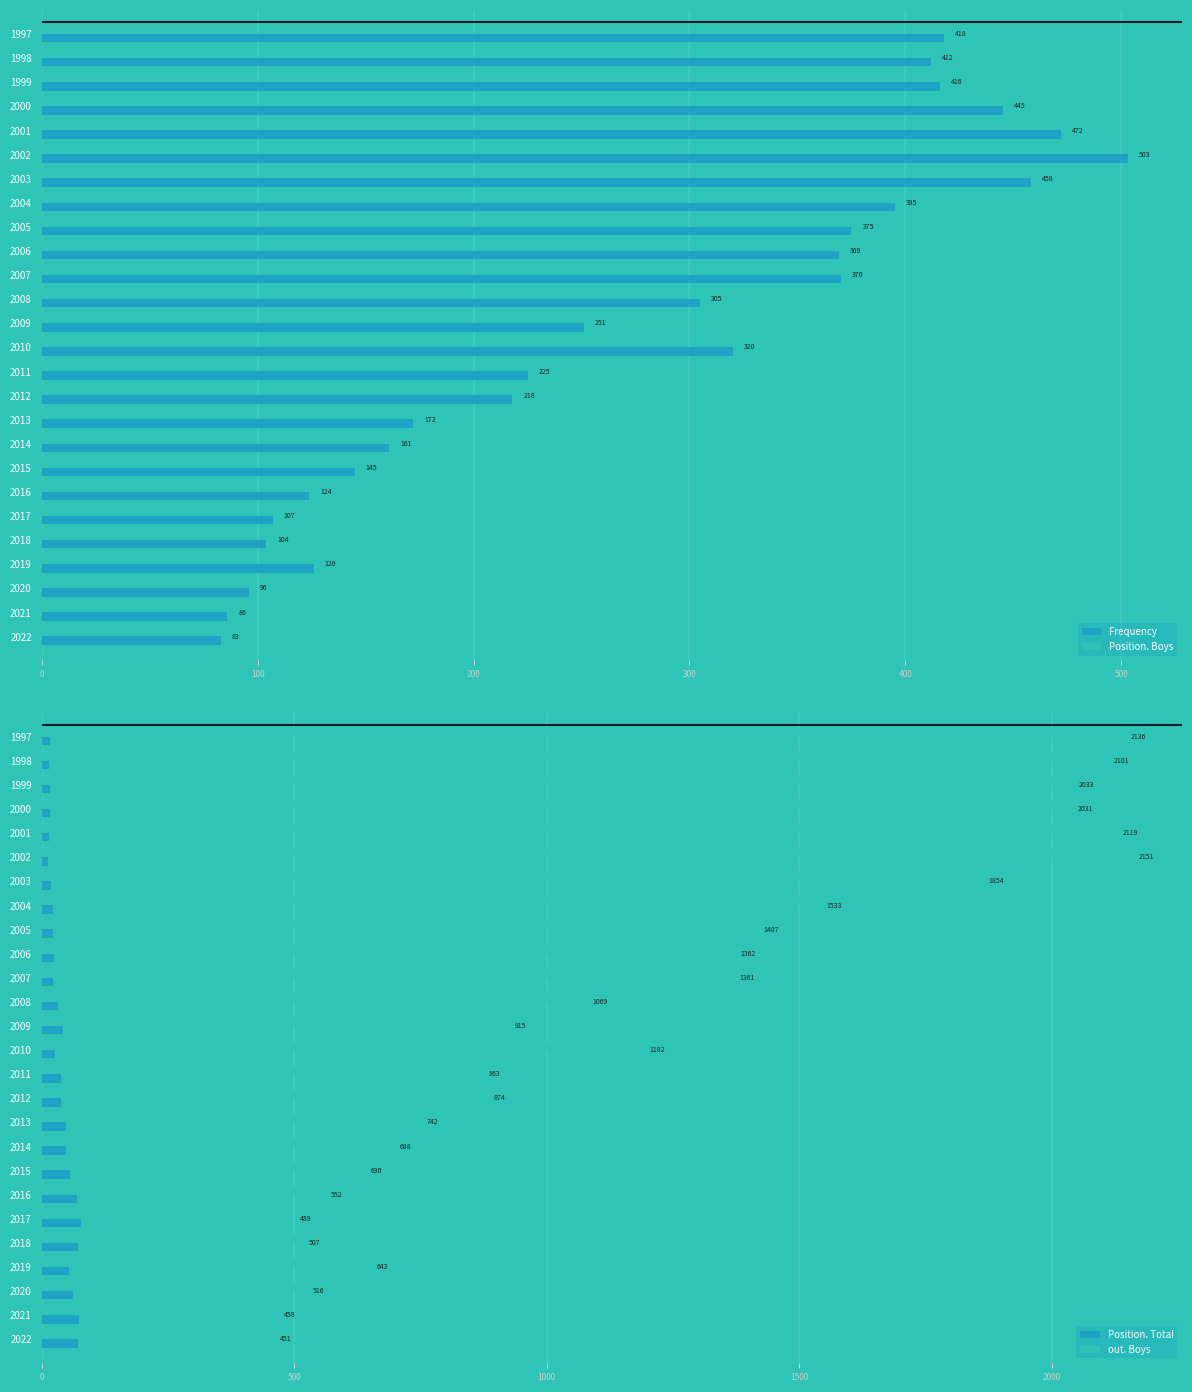

Is the value of Position. Boys at 2005 greater than the value of Frequency at 2001?

No